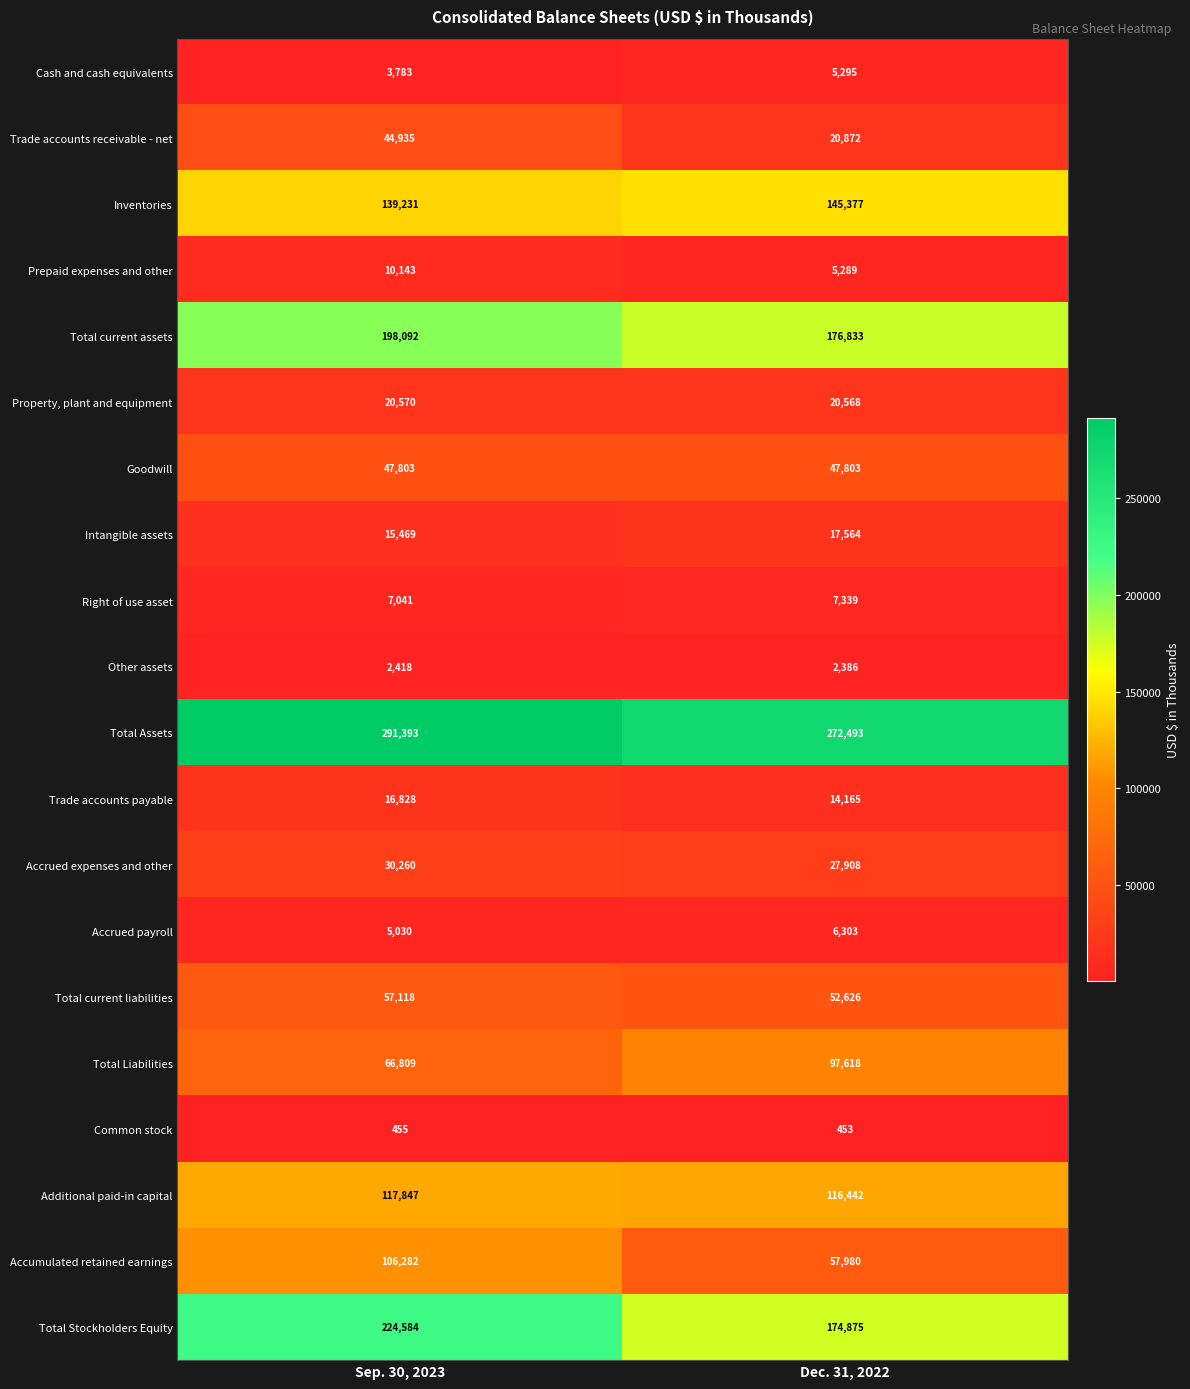

True or false: Property, plant and equipment has a value of 20568 at Dec. 31, 2022.

True